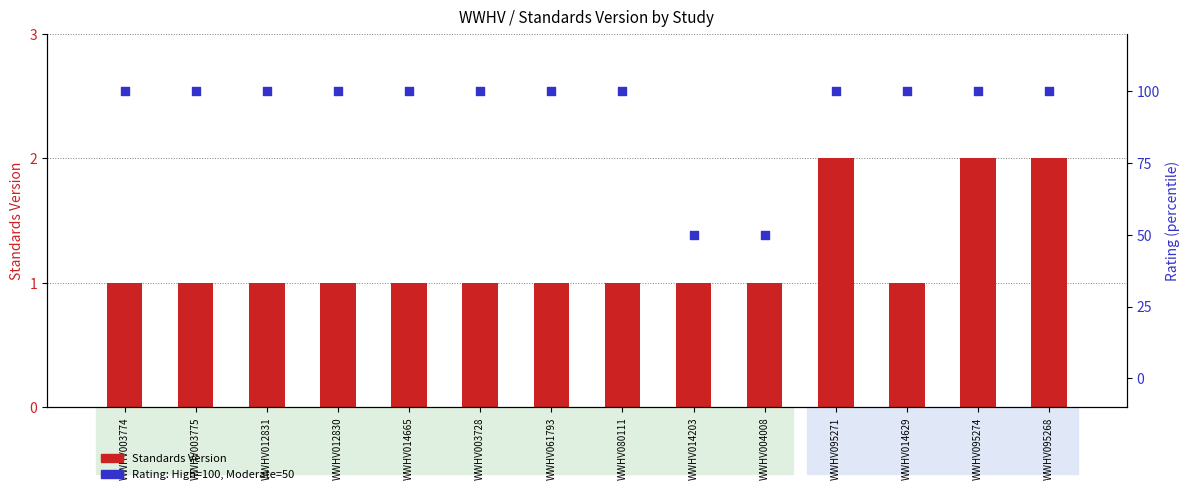

Which series contains the lowest Y value?

Standards Version